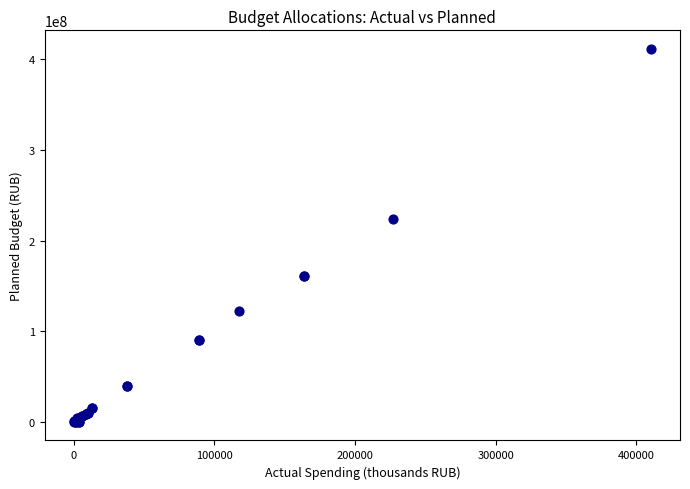

What Y value in the scatter plot is closest to 205750076?

224287700